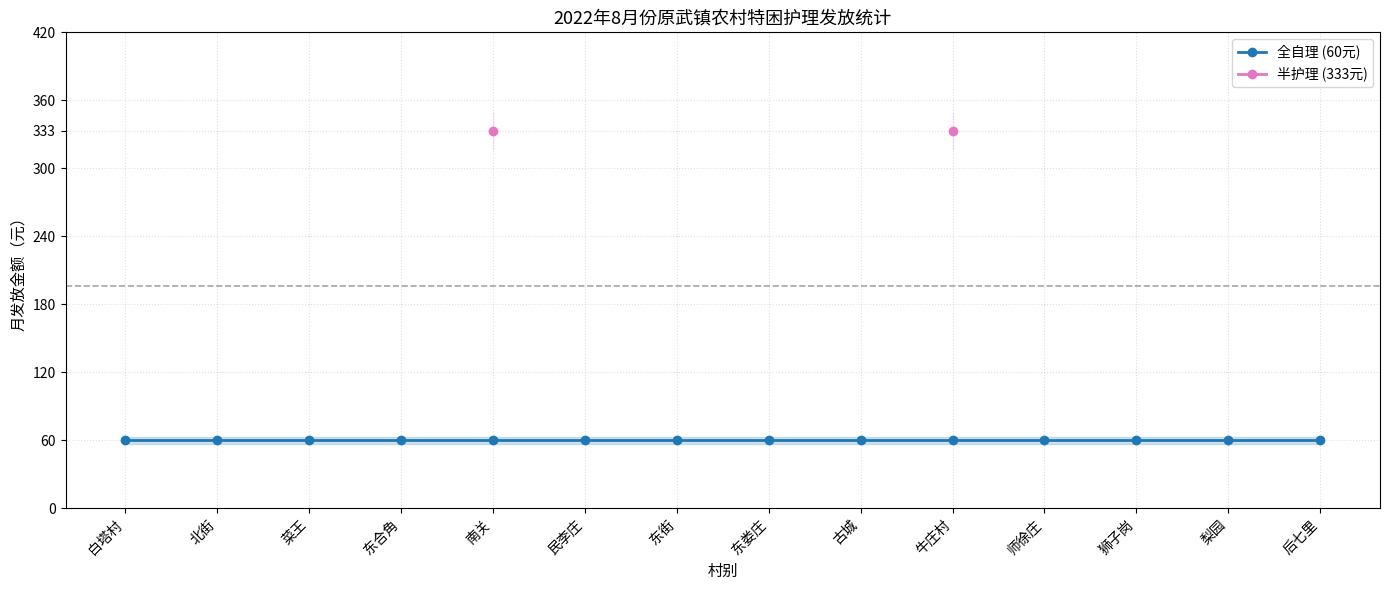

What are all the series names shown in the legend?

全自理 (60元), 半护理 (333元)